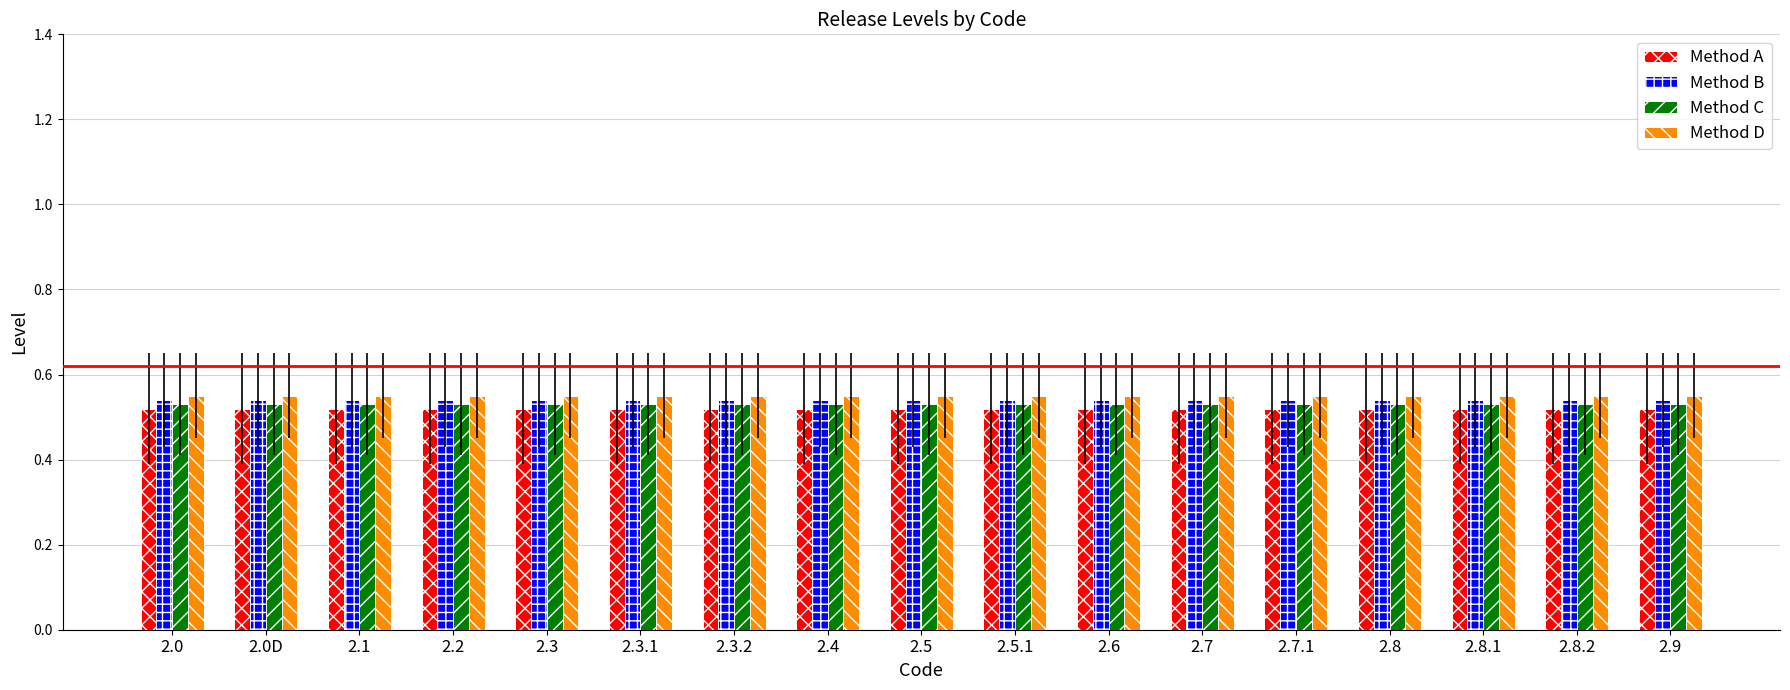

Is it true that Method A equals 0.3 at 2.9?

False